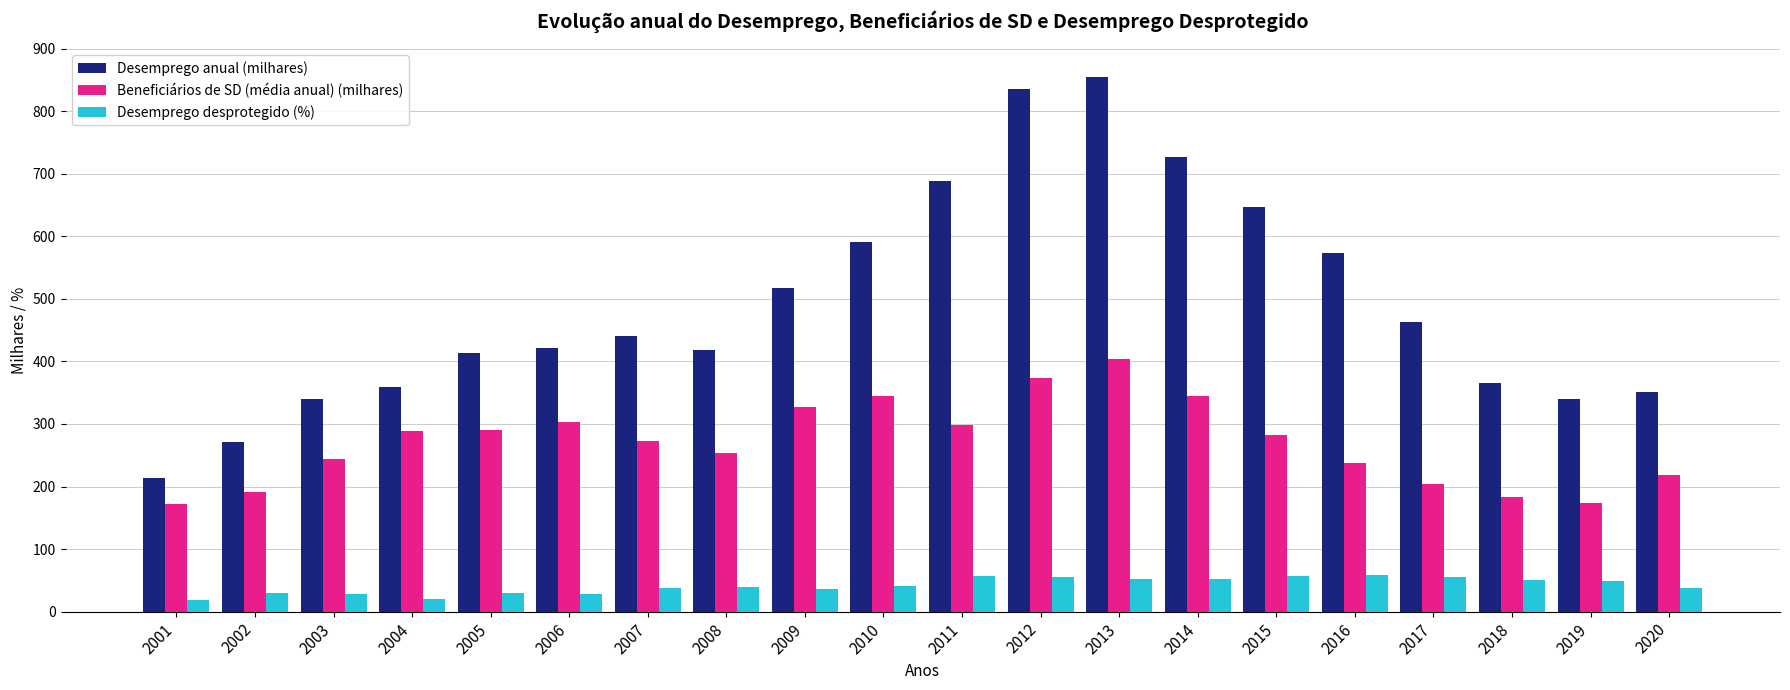

What are all the series names shown in the legend?

Desemprego anual (milhares), Beneficiários de SD (média anual) (milhares), Desemprego desprotegido (%)